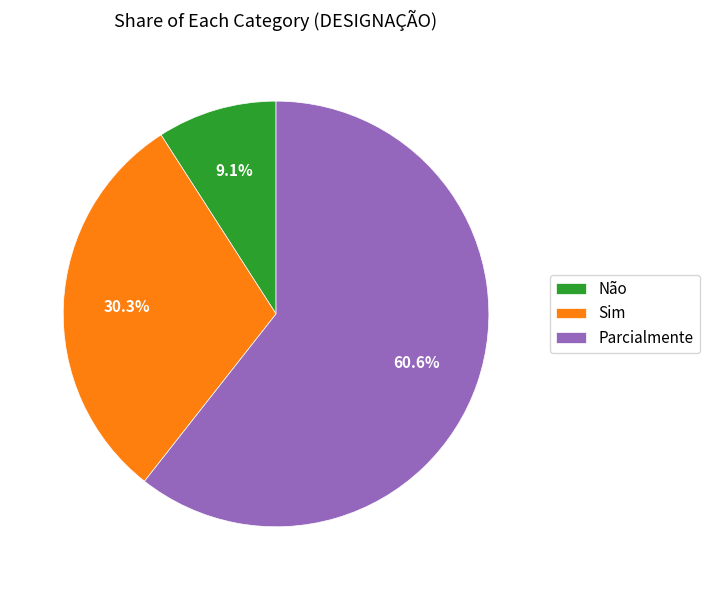

Which slice is the largest?

Parcialmente